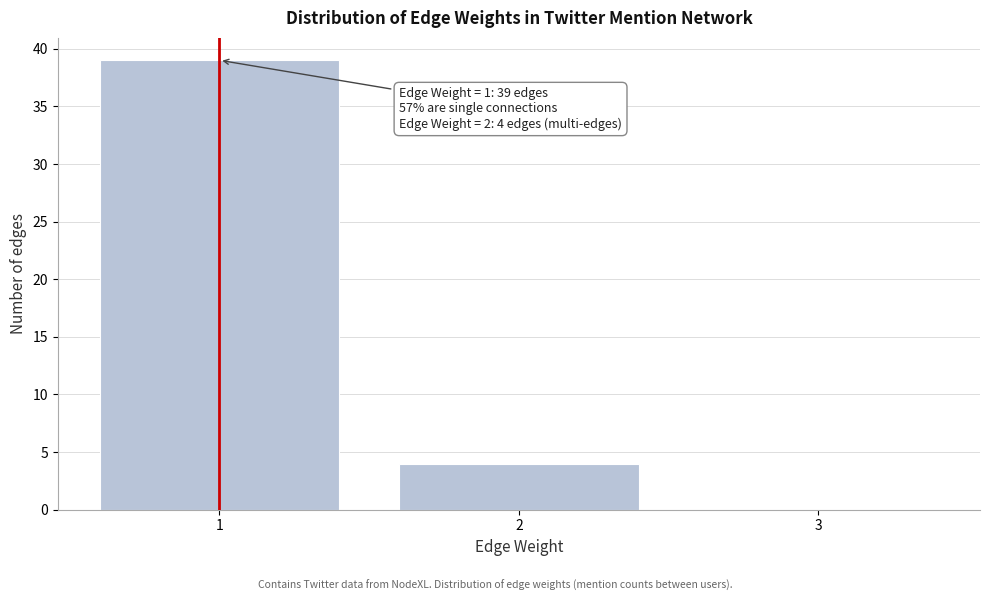

Which range on the x-axis has the tallest bar?

0.5 to 1.5